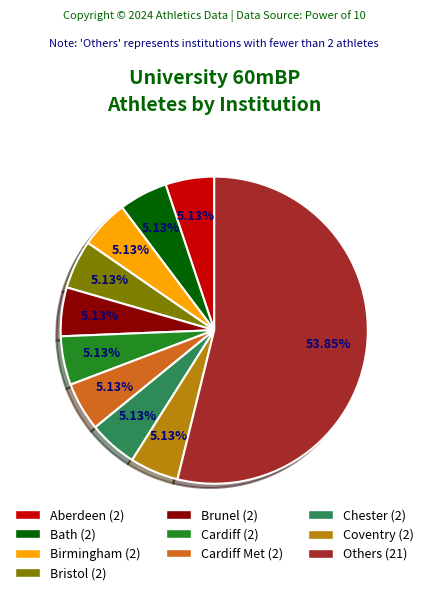

Is there any slice that represents more than half of the pie?

Yes